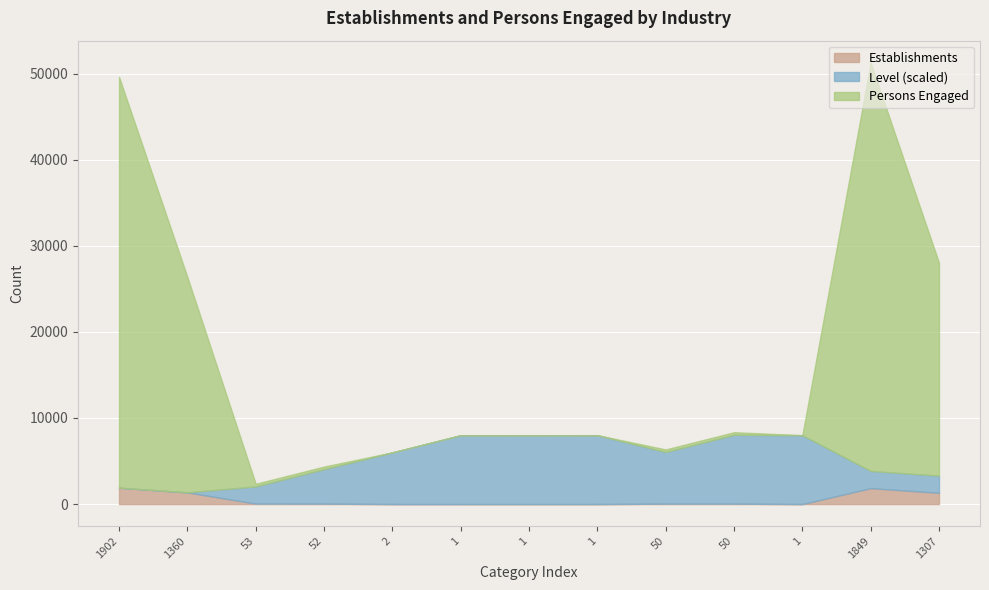

What are all the series names shown in the legend?

Establishments, Level (scaled), Persons Engaged